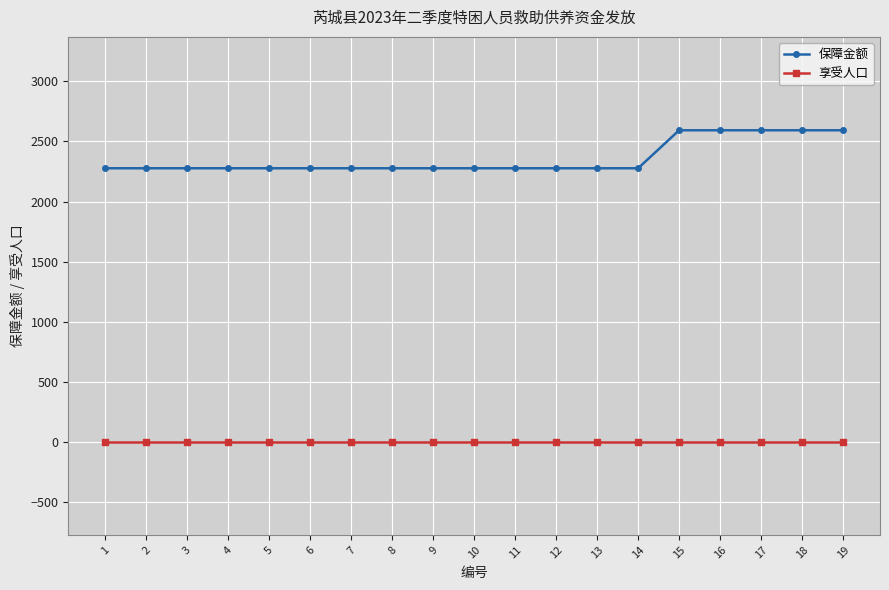

What is the sum of the 保障金额 values at 14 and 18?

4870.5